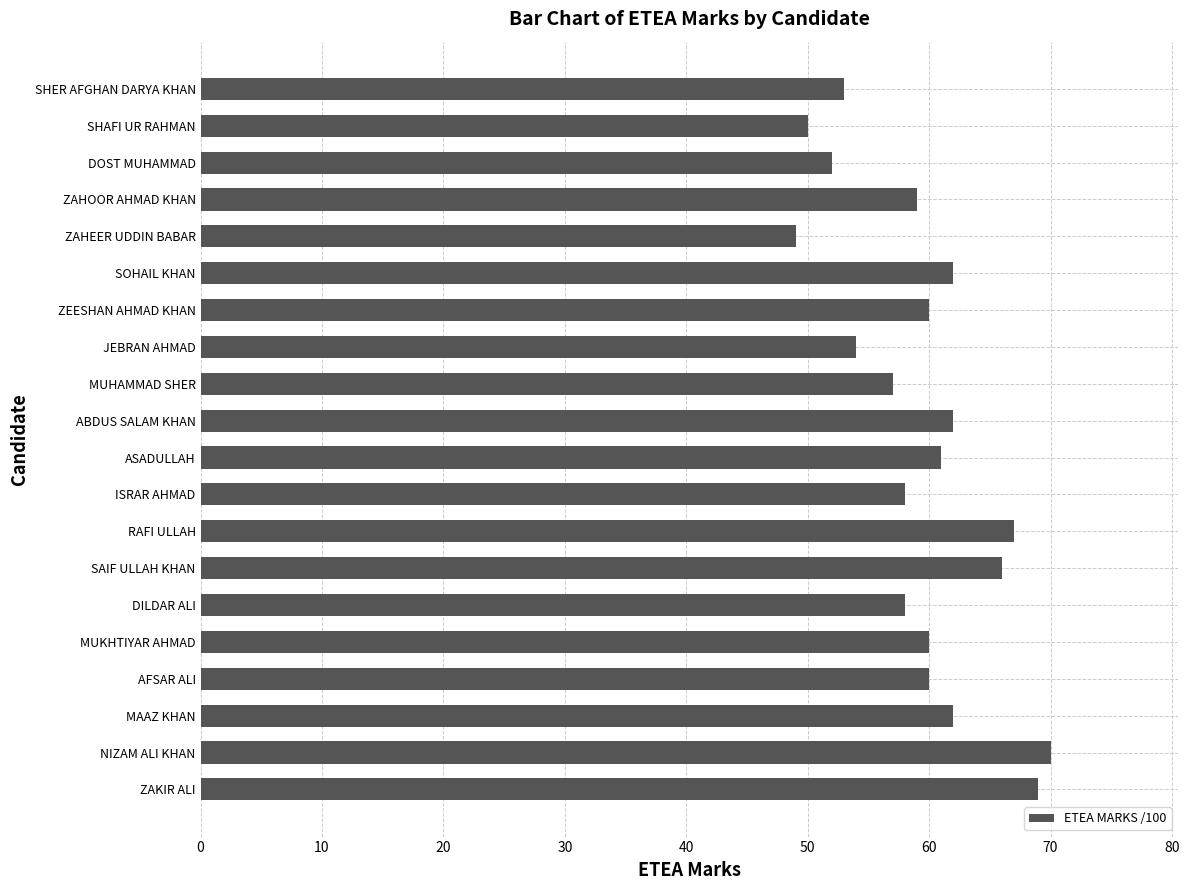

Count the number of categories in the chart.

20